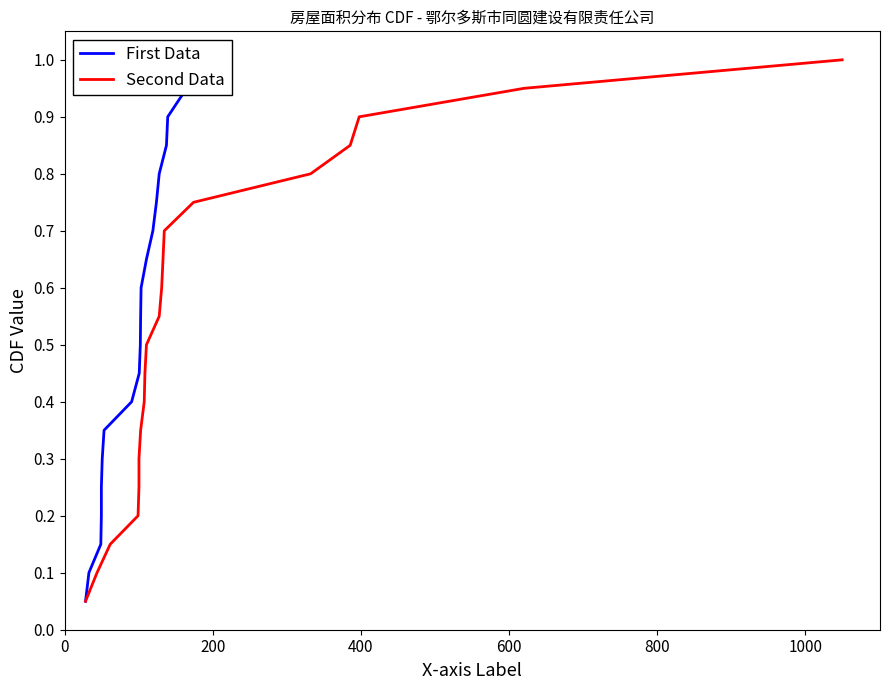

Reading left to right, what are all the values shown in this chart?

First Data: 0.1	0.1	0.1	0.2	0.2	0.3	0.3	0.4	0.5	0.5	0.6	0.6	0.7	0.7	0.8	0.8	0.8	0.9	0.9	1.0
Second Data: 0.1	0.1	0.1	0.2	0.2	0.3	0.3	0.4	0.5	0.5	0.6	0.6	0.7	0.7	0.8	0.8	0.8	0.9	0.9	1.0